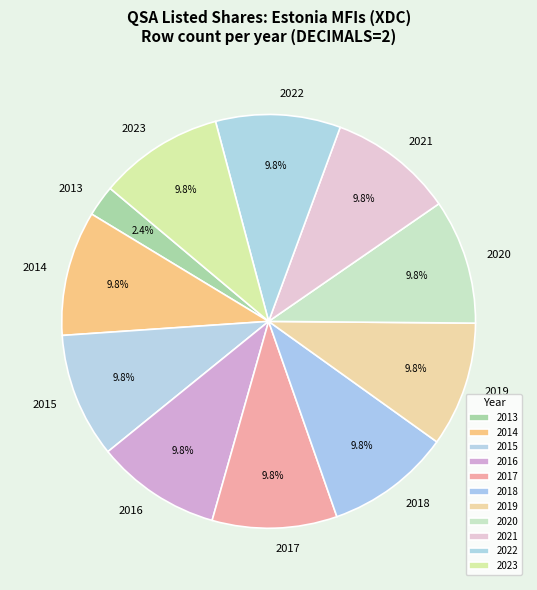

To the nearest percent, what is the average slice percentage?

9%